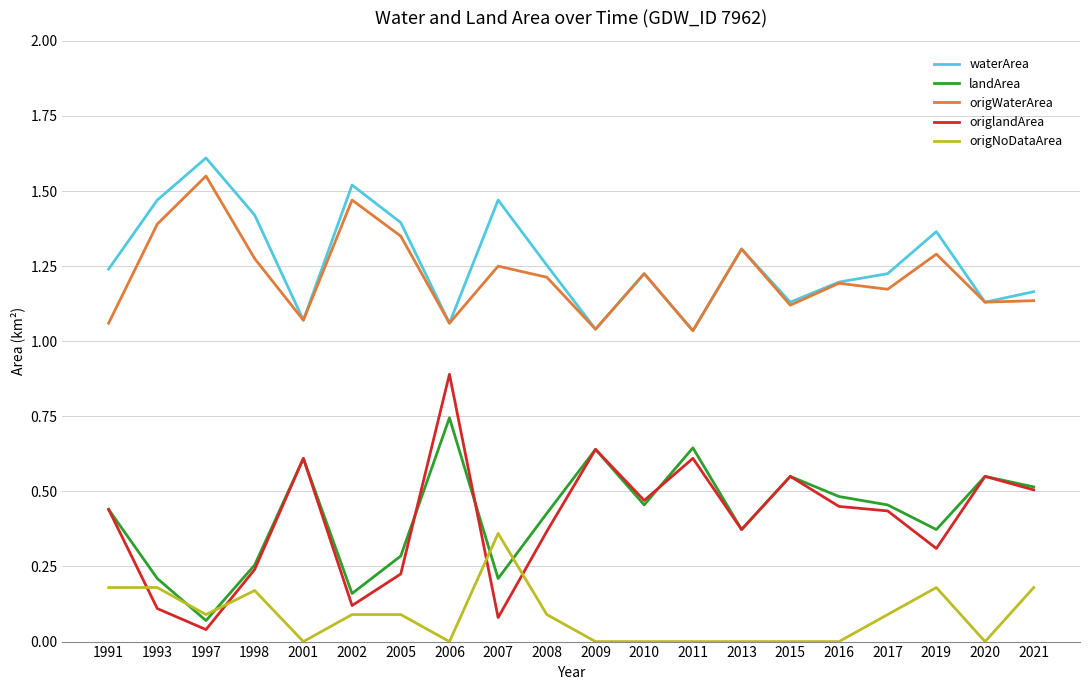

Is it true that origWaterArea equals 1.4 at 2005?

True